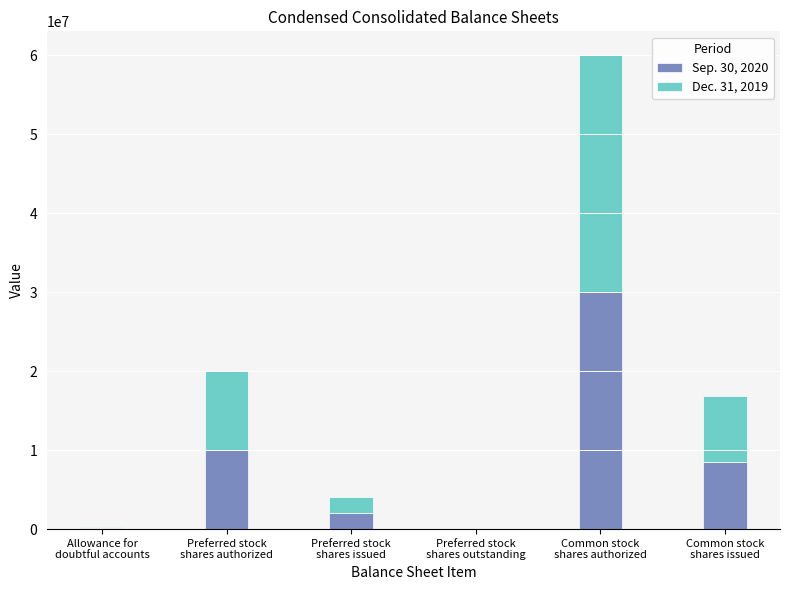

Are the bars grouped side by side (vs. stacked)?

No